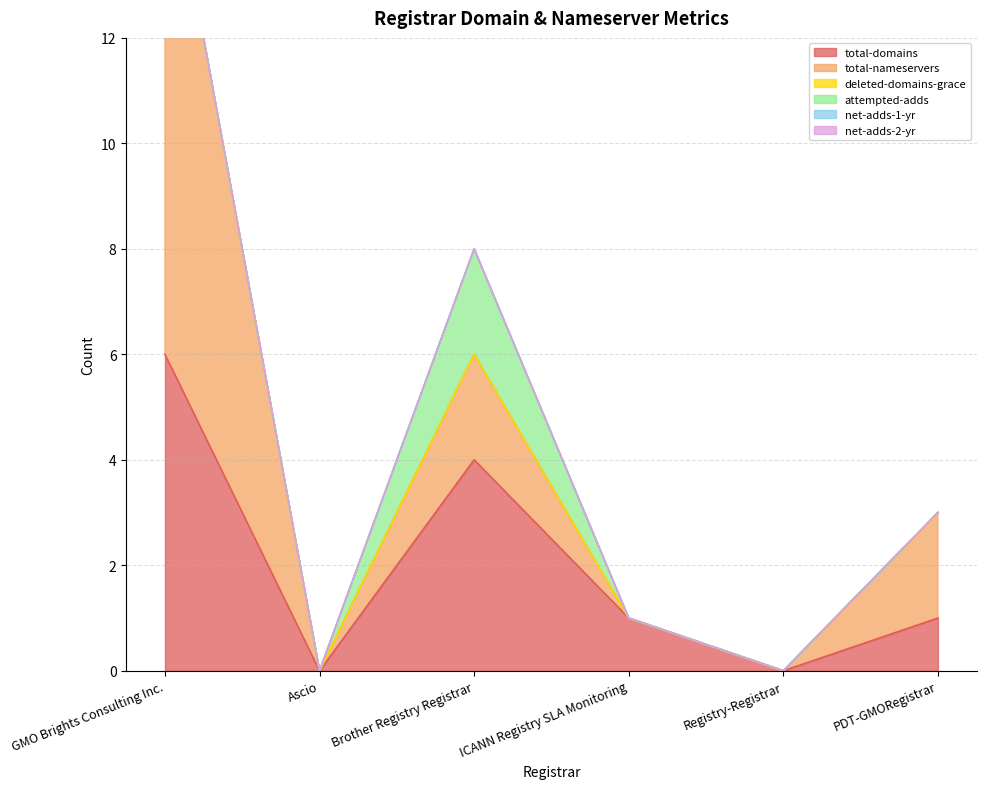

What is the value of the total-domains point at the 4th from the left?

1